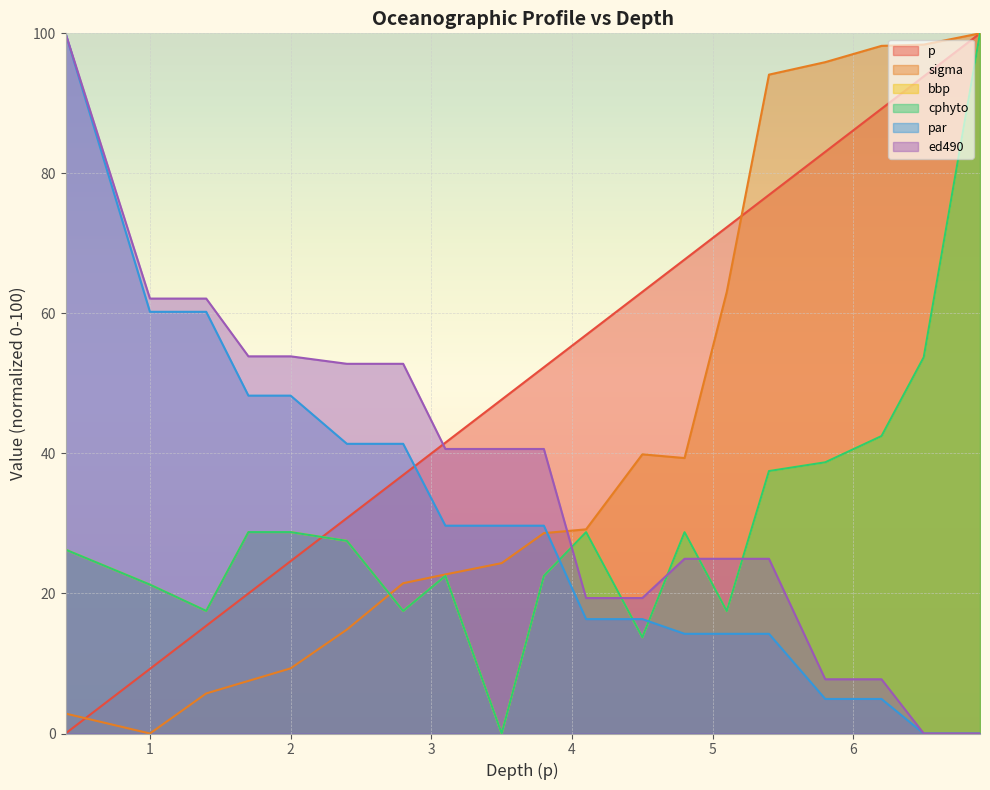

What is the difference between the maximum and second lowest values in the p series?

90.8